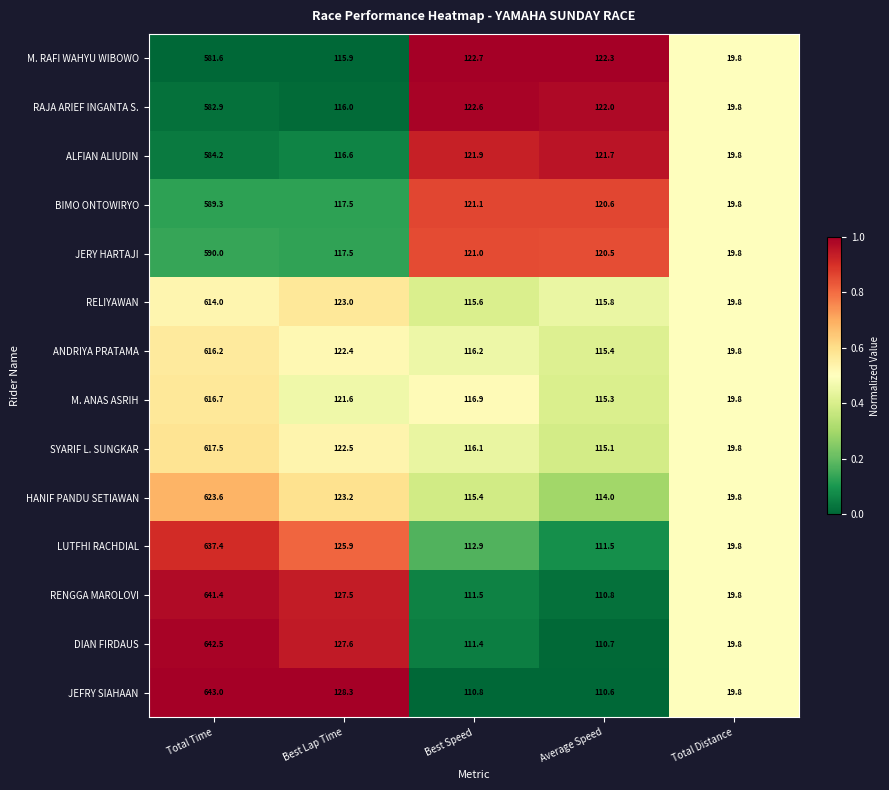

Where is ANDRIYA PRATAMA nearest to the value 318?

Best Lap Time